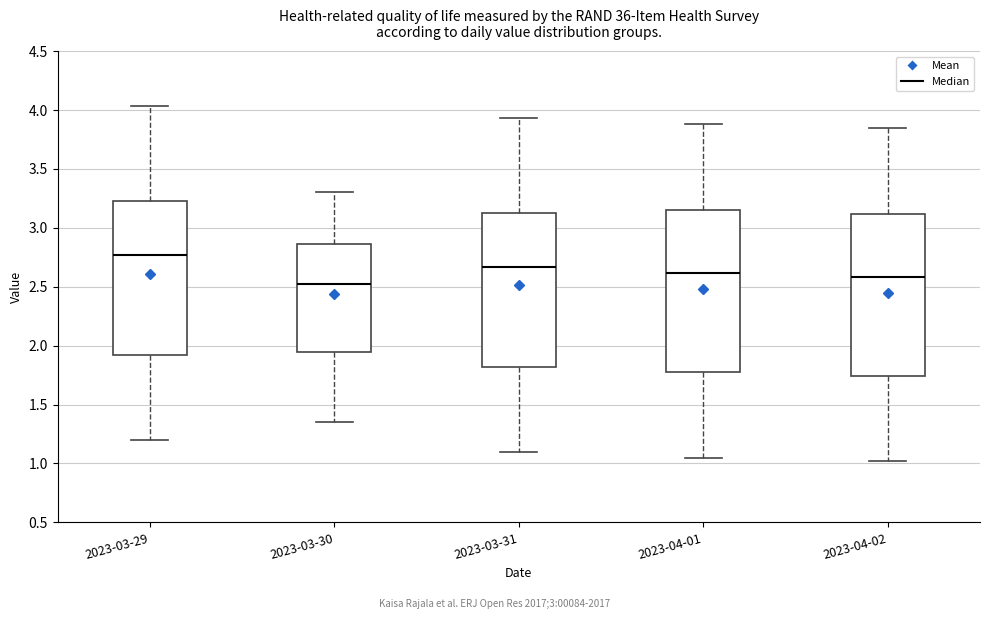

Which box's median line is the lowest?

2023-03-30